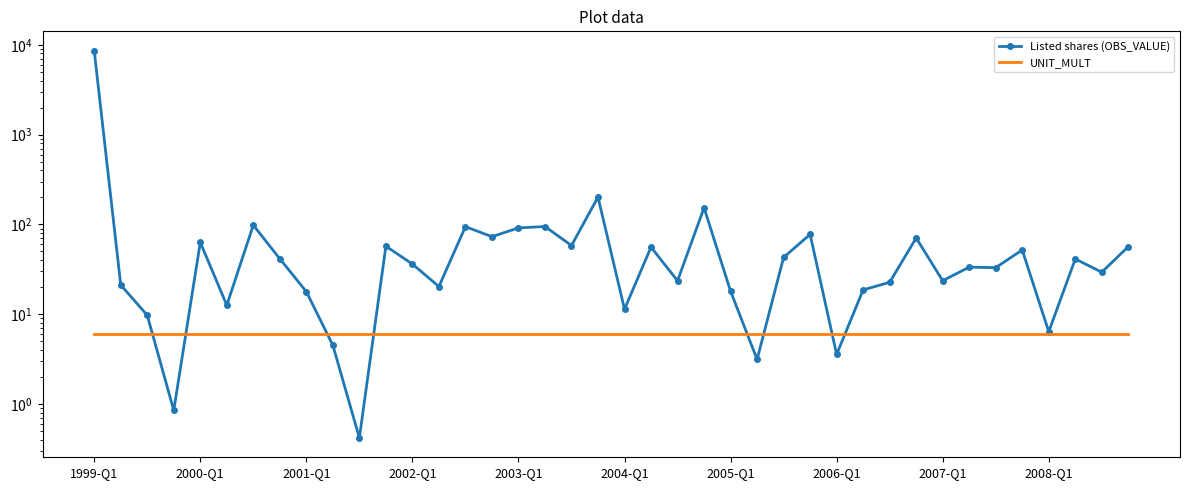

What is the value of the Listed shares (OBS_VALUE) point at the 11th from the left?

0.4